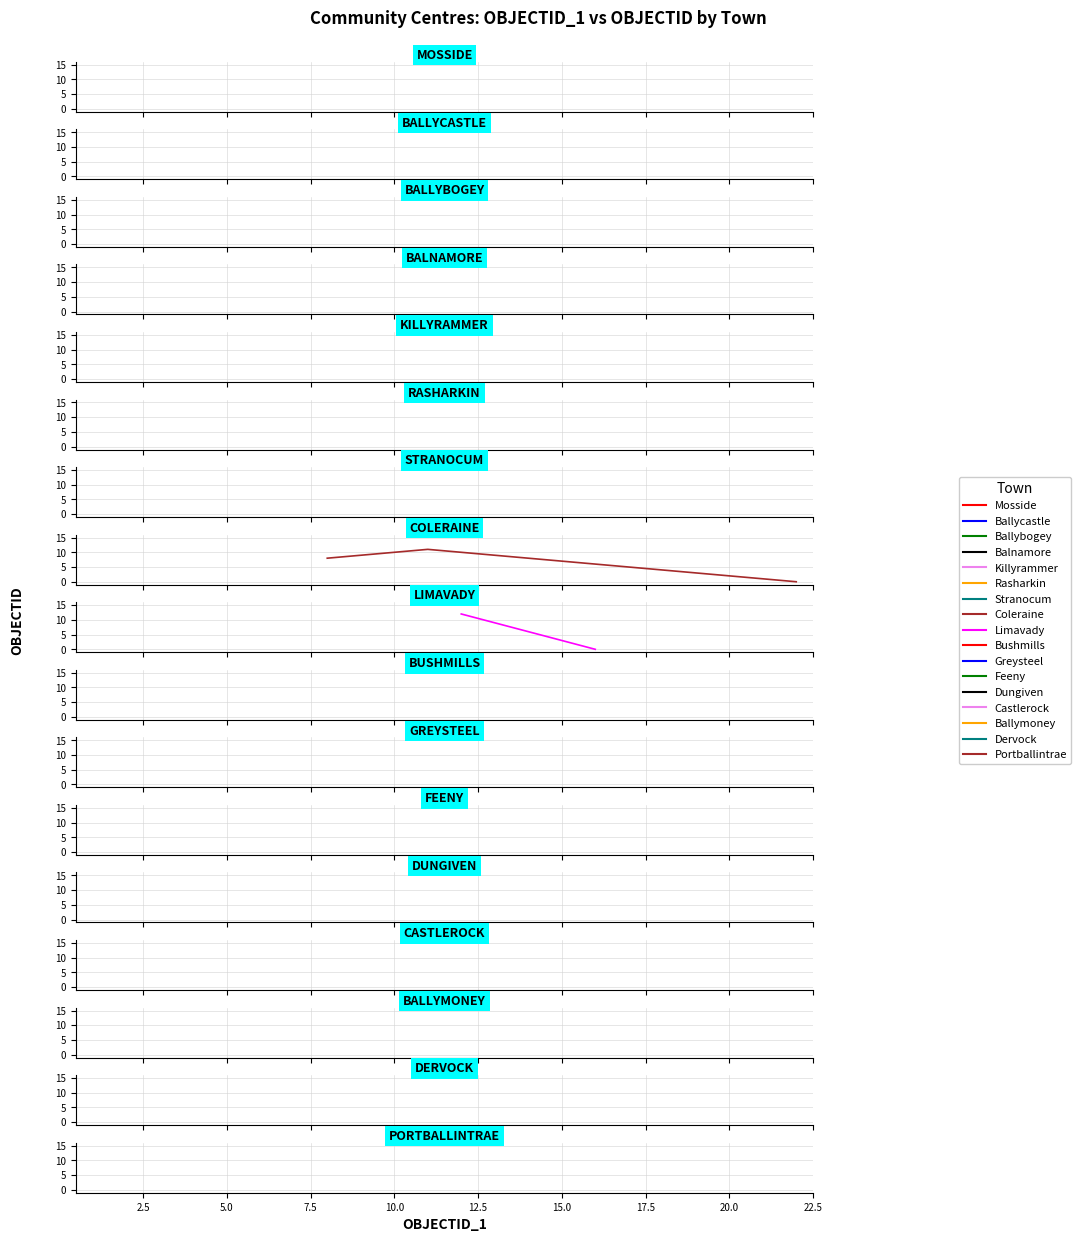

True or false: the data has more than 1 interior local peaks.

False